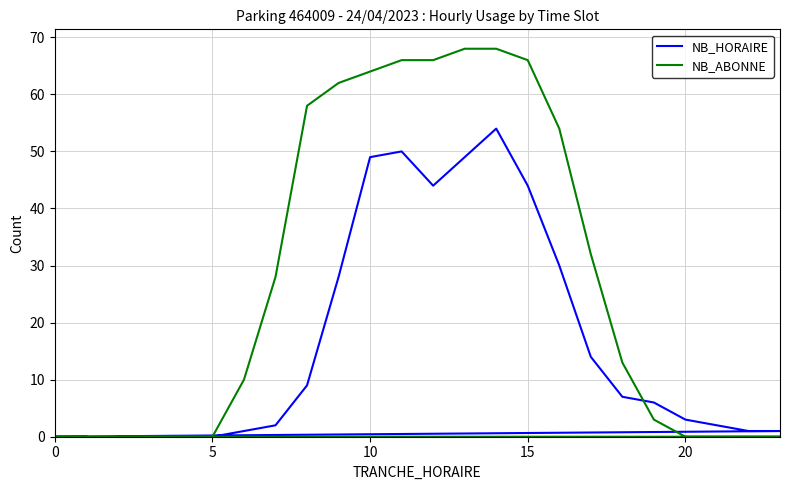

Which series has the largest range (max minus min)?

NB_ABONNE